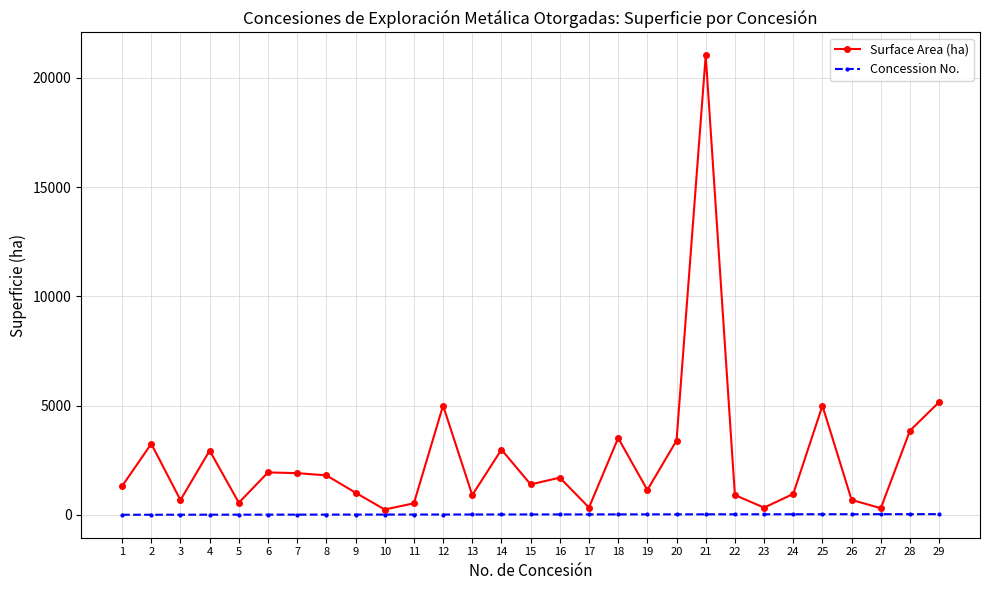

Which series has the largest range (max minus min)?

Surface Area (ha)